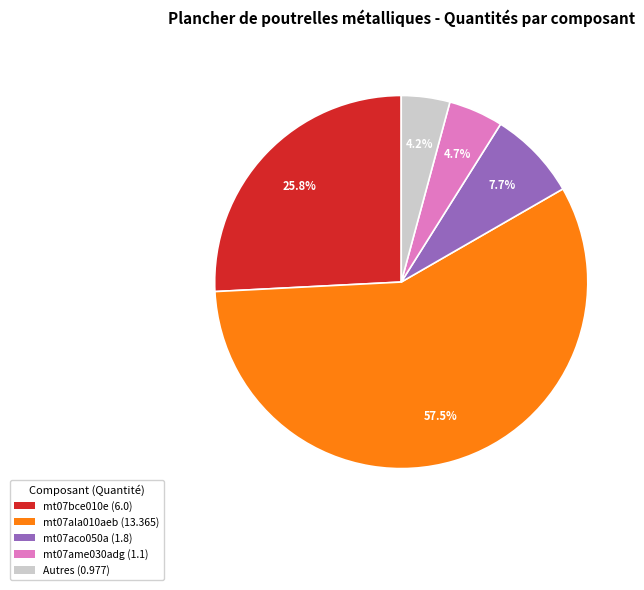

Is there any slice that represents more than half of the pie?

Yes